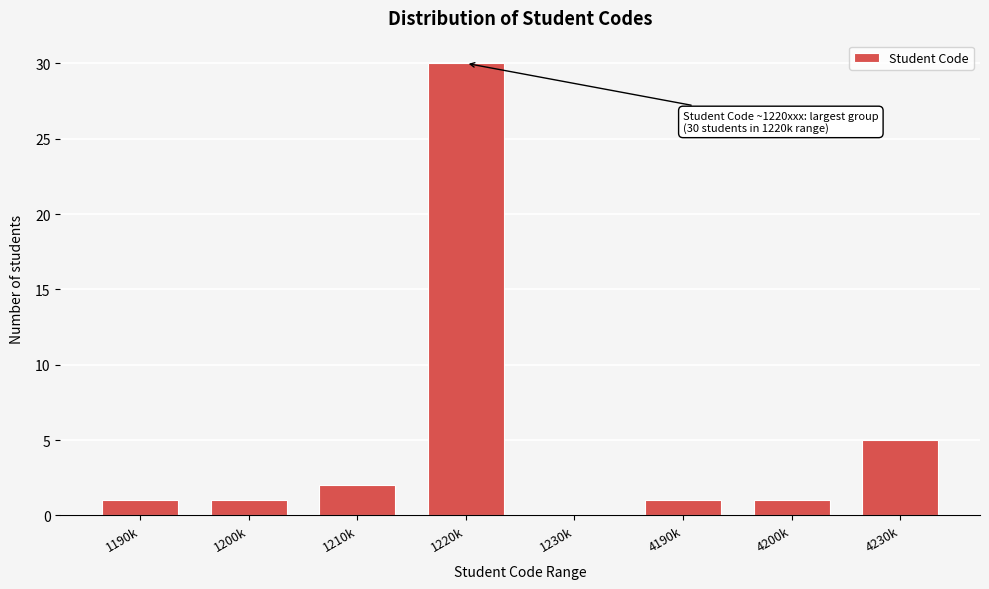

Reading right to left, transcribe all the data shown in this chart.

4230k=5	4200k=1	4190k=1	1230k=0	1220k=30	1210k=2	1200k=1	1190k=1